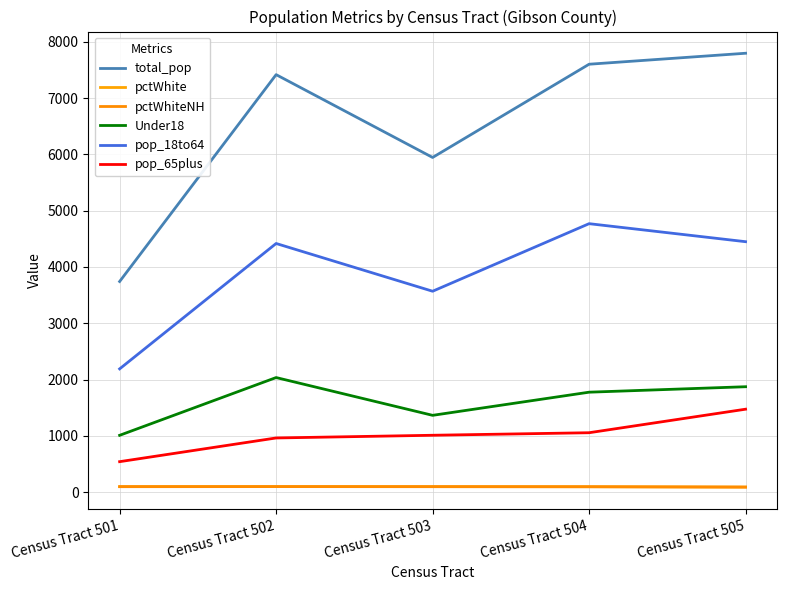

What is the sum of all pctWhite values?

483.9